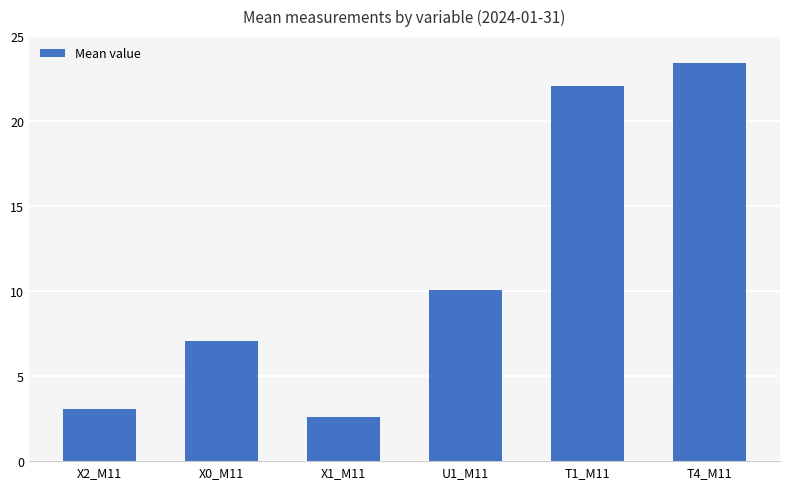

Which category has the highest value across all series?

T4_M11